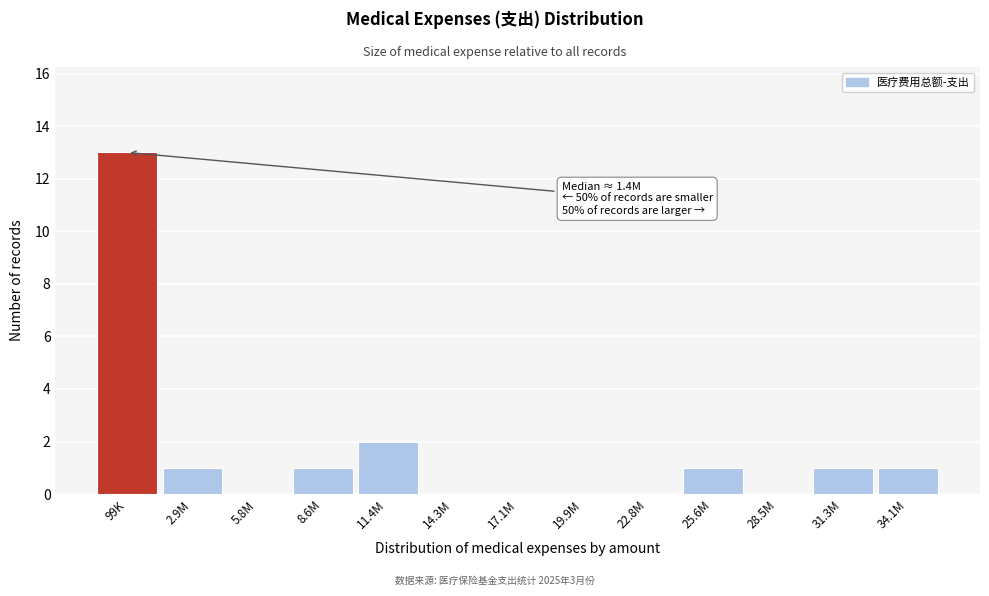

Reading right to left, list all the values displayed in this chart.

34.1M=1	31.3M=1	28.5M=0	25.6M=1	22.8M=0	19.9M=0	17.1M=0	14.3M=0	11.4M=2	8.6M=1	5.8M=0	2.9M=1	99K=13